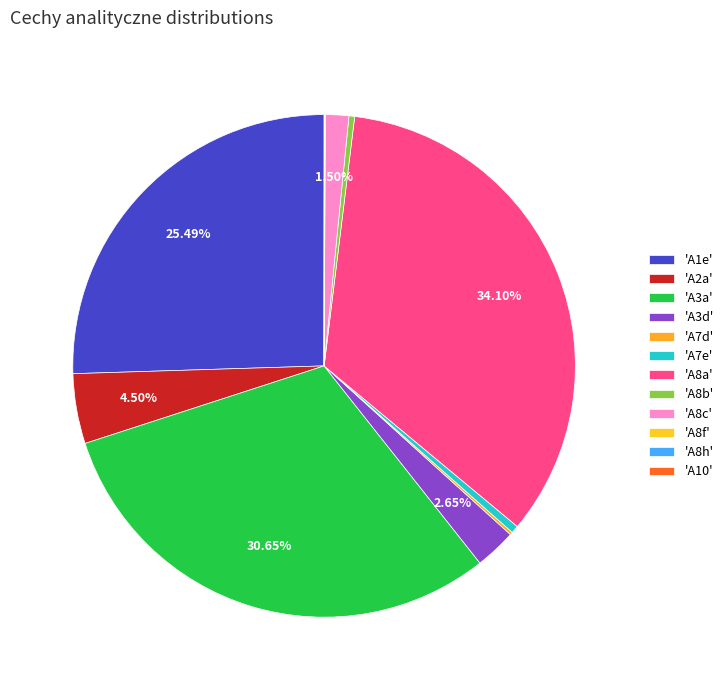

Count the number of slices in the pie.

12